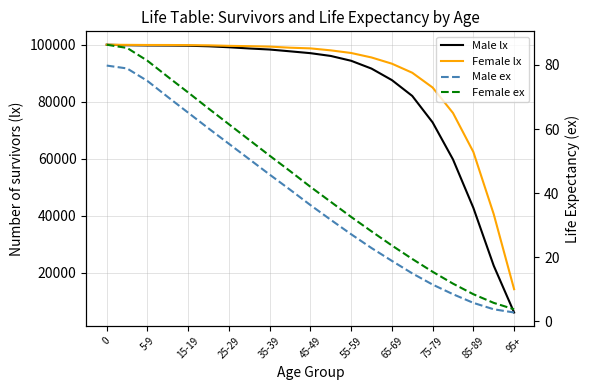

What is the value of the Male ex point at the 2nd from the left?

78.9